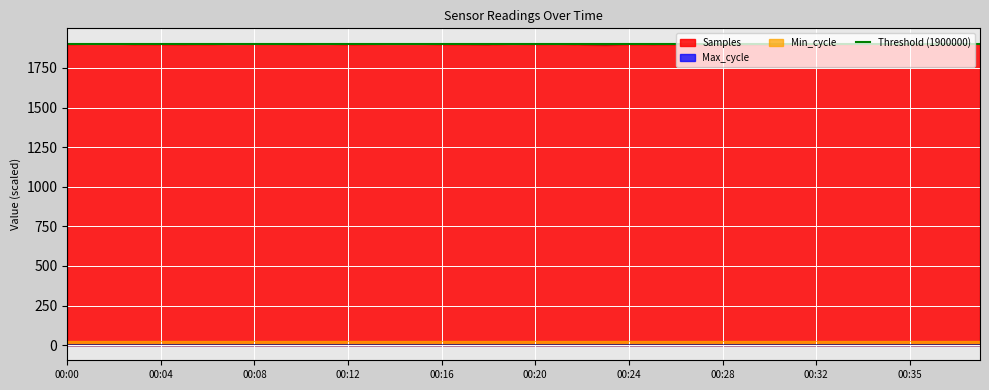

How many data points in Samples are above 1899?

21